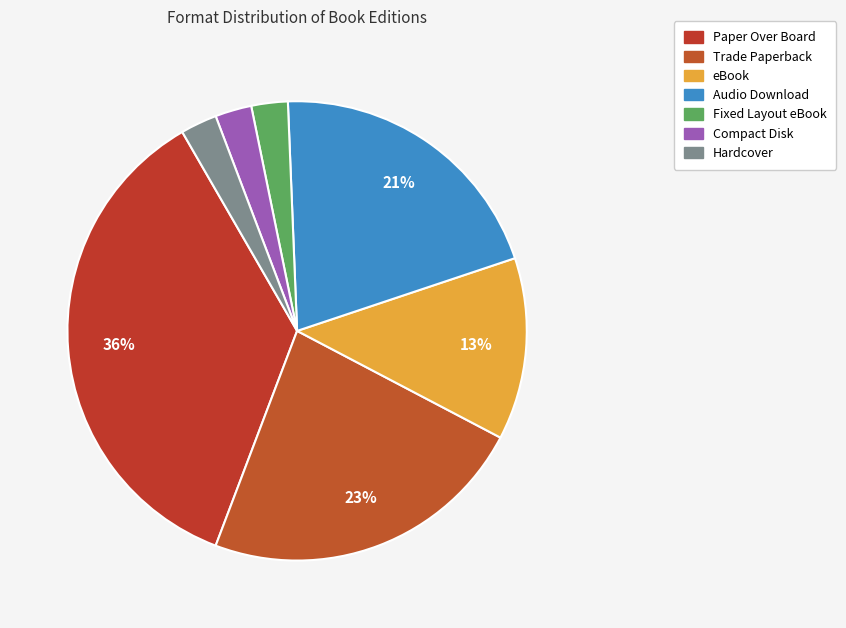

Count the number of slices in the pie.

7